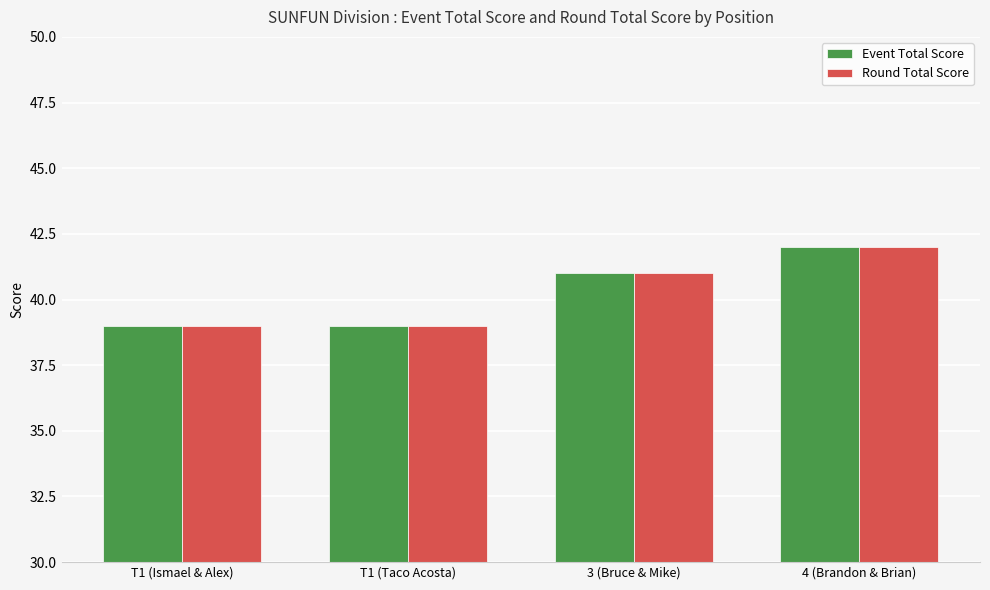

What position from the left is 4 (Brandon & Brian)?

4